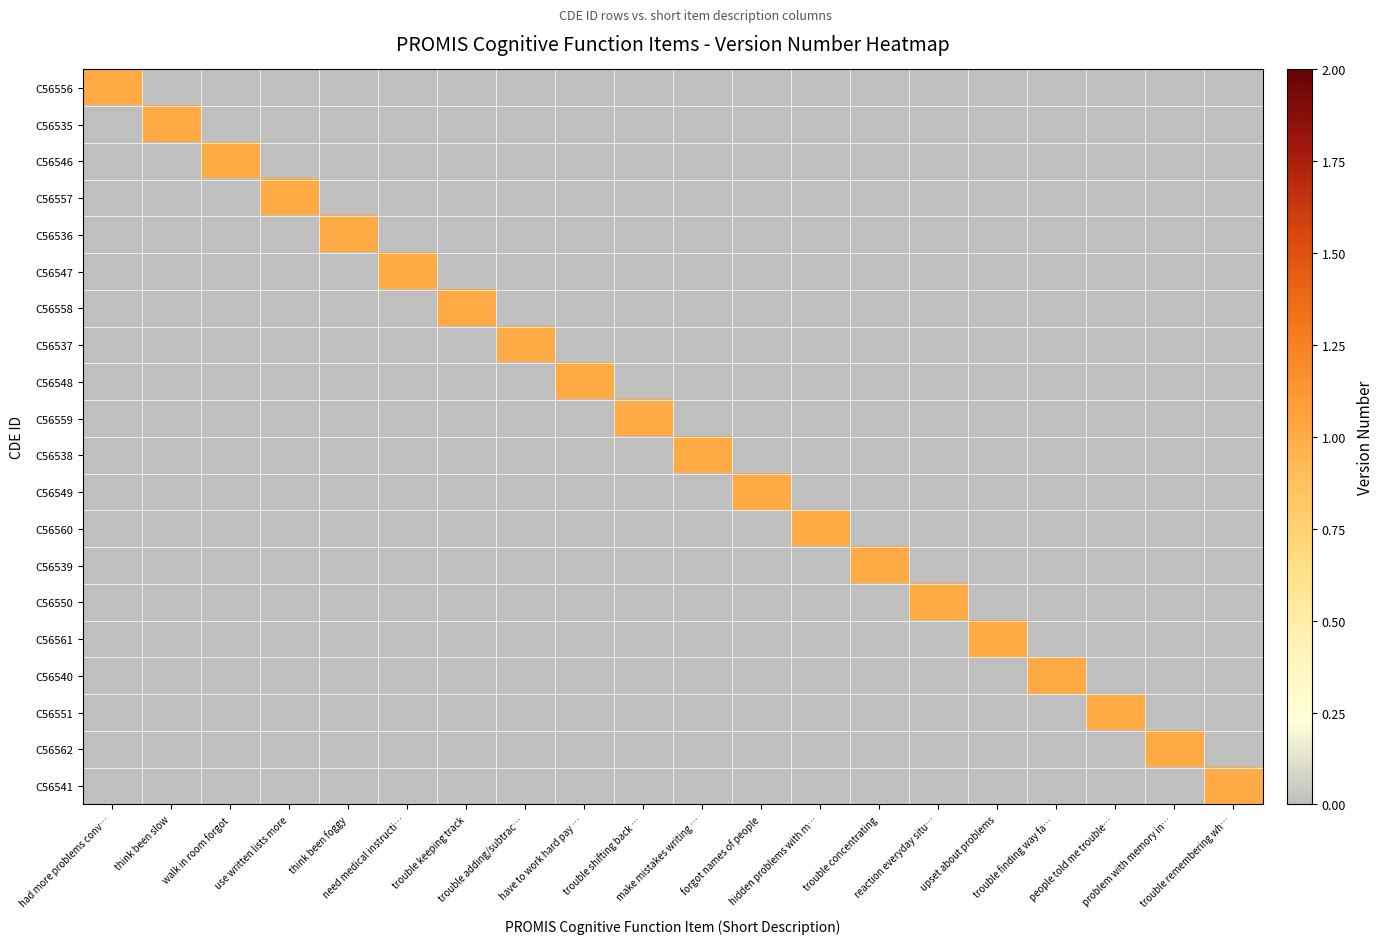

Rank the series at trouble keeping track from highest to lowest value.

C56558, C56556, C56535, C56546, C56557, C56536, C56547, C56537, C56548, C56559, C56538, C56549, C56560, C56539, C56550, C56561, C56540, C56551, C56562, C56541